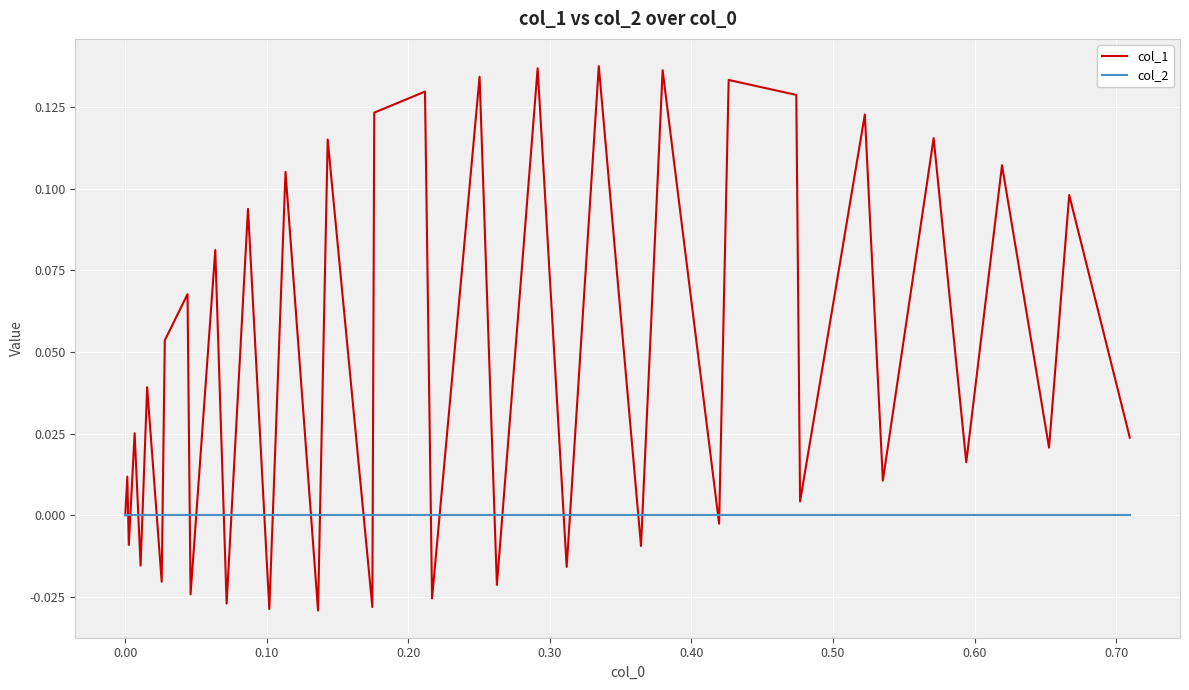

What are all the series names shown in the legend?

col_1, col_2